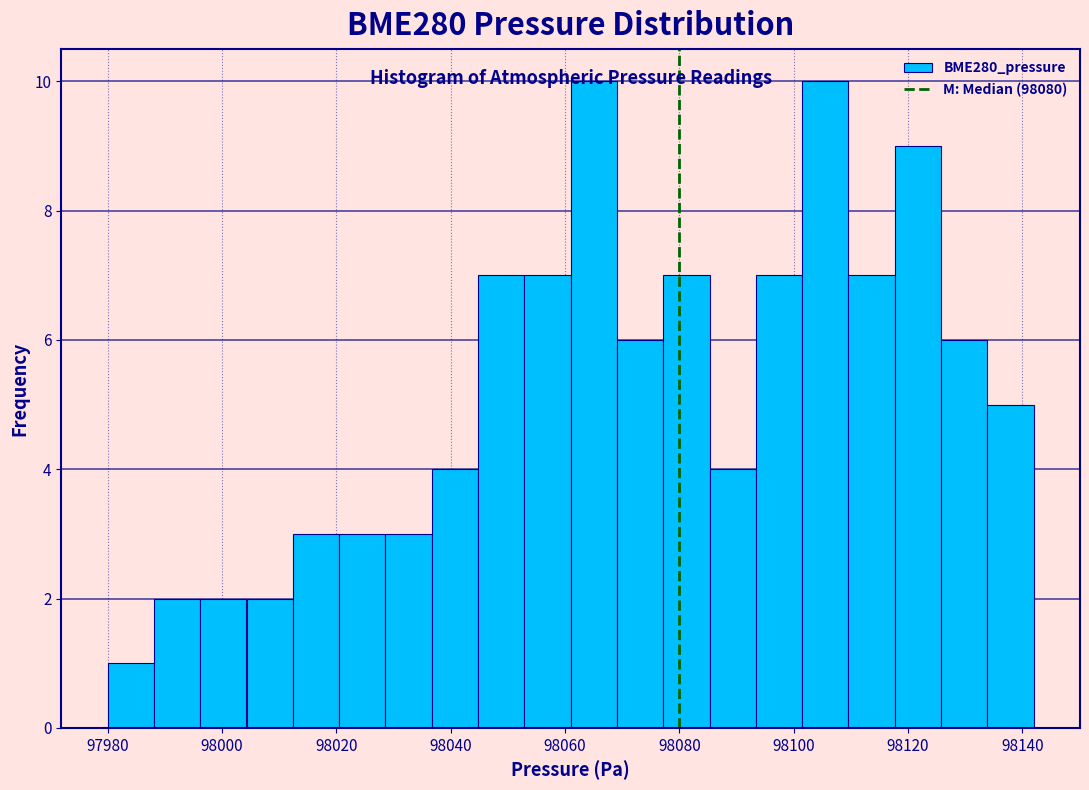

What is the height of the bar covering 98062 to 98070 on the x-axis? Neither the bar edges nor the heights are printed on the chart, so give them approximately, as read against the axes.

10